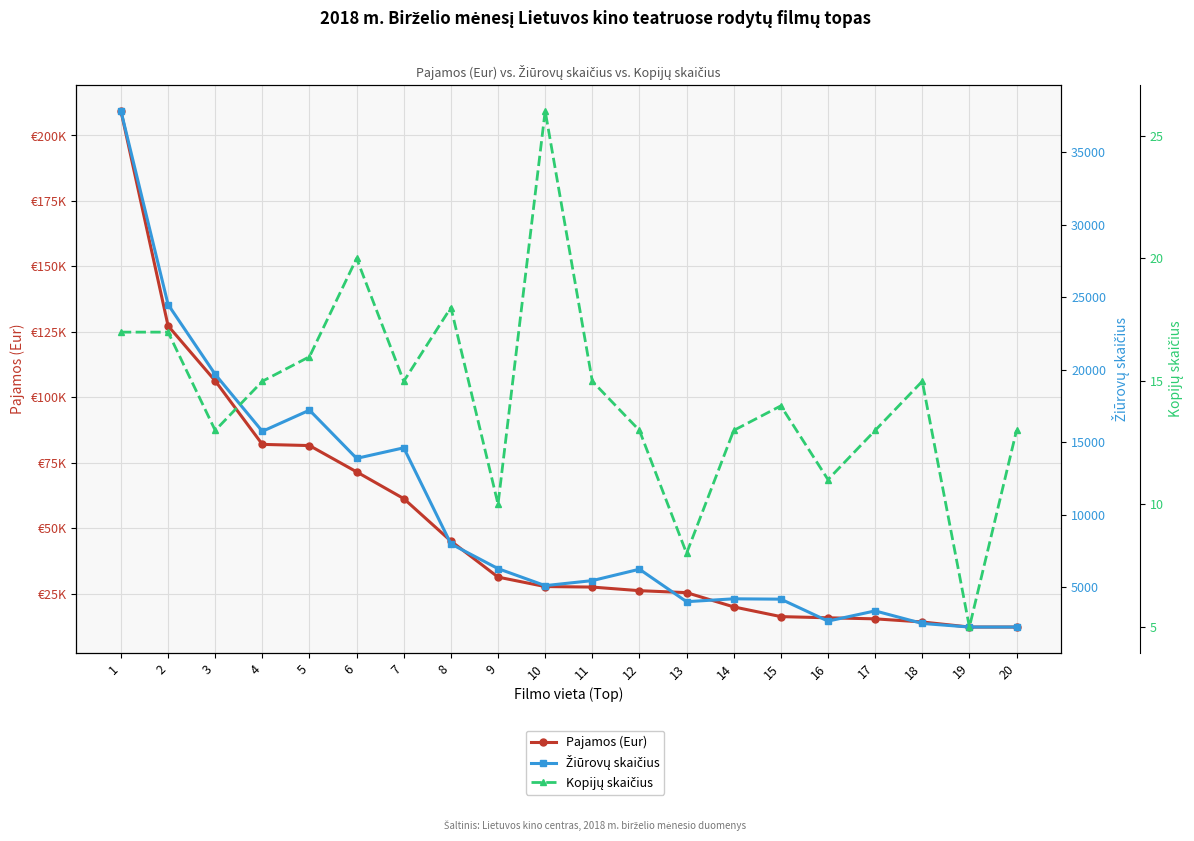

Reading left to right, extract all data points from this chart.

Pajamos (Eur): 1=209377.8	2=127296.2	3=106270.7	4=82007.5	5=81556.0	6=71511.1	7=61284.0	8=45078.8	9=31312.3	10=27699.2	11=27502.4	12=26128.6	13=25380.0	14=19934.1	15=16220.1	16=15767.7	17=15368.3	18=14172.8	19=12235.7	20=12235.7
Žiūrovų skaičius: 1=37863.0	2=24506.0	3=19686.0	4=15754.0	5=17215.0	6=13889.0	7=14617.0	8=7989.0	9=6280.0	10=5108.0	11=5454.0	12=6240.0	13=4000.0	14=4198.0	15=4174.0	16=2660.0	17=3364.0	18=2498.0	19=2250.0	20=2250.0
Kopijų skaičius: 1=17.0	2=17.0	3=13.0	4=15.0	5=16.0	6=20.0	7=15.0	8=18.0	9=10.0	10=26.0	11=15.0	12=13.0	13=8.0	14=13.0	15=14.0	16=11.0	17=13.0	18=15.0	19=5.0	20=13.0